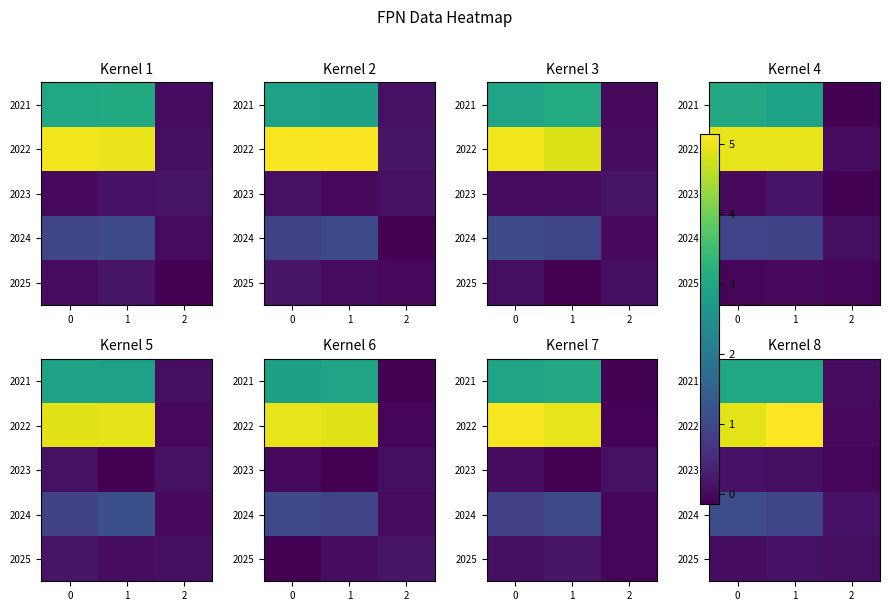

At 2, list the series in order from largest to smallest.

2024, 2025, 2021, 2022, 2023